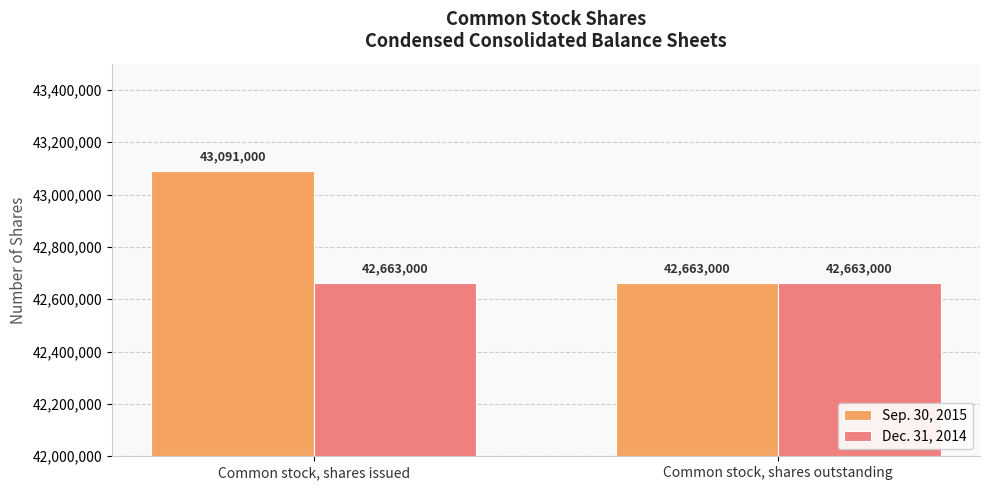

What is the sum of all Dec. 31, 2014 values?

85326000